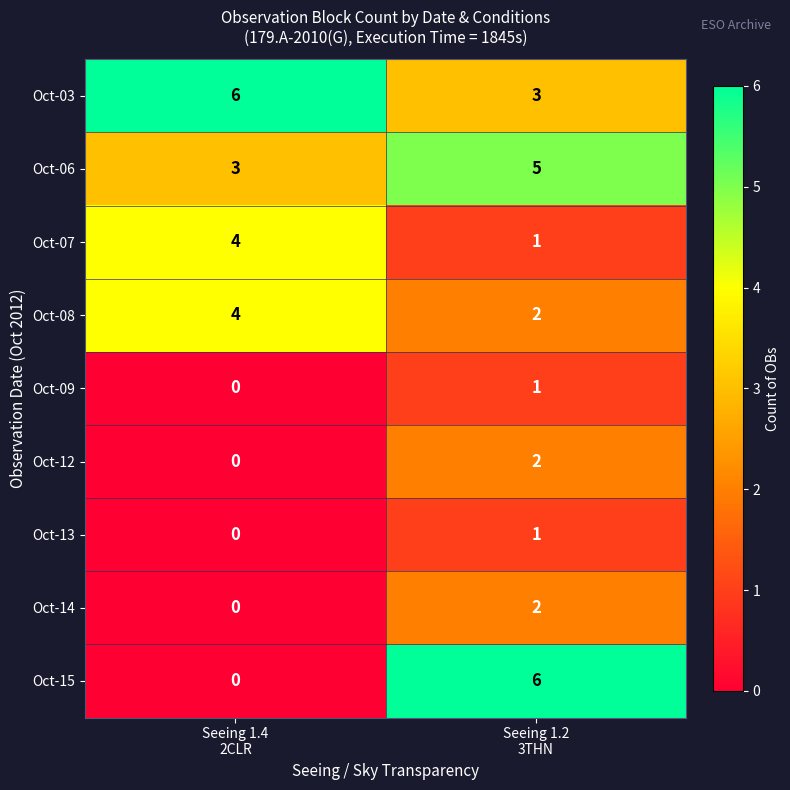

Which category has the lowest value across all series?

Seeing 1.4
2CLR